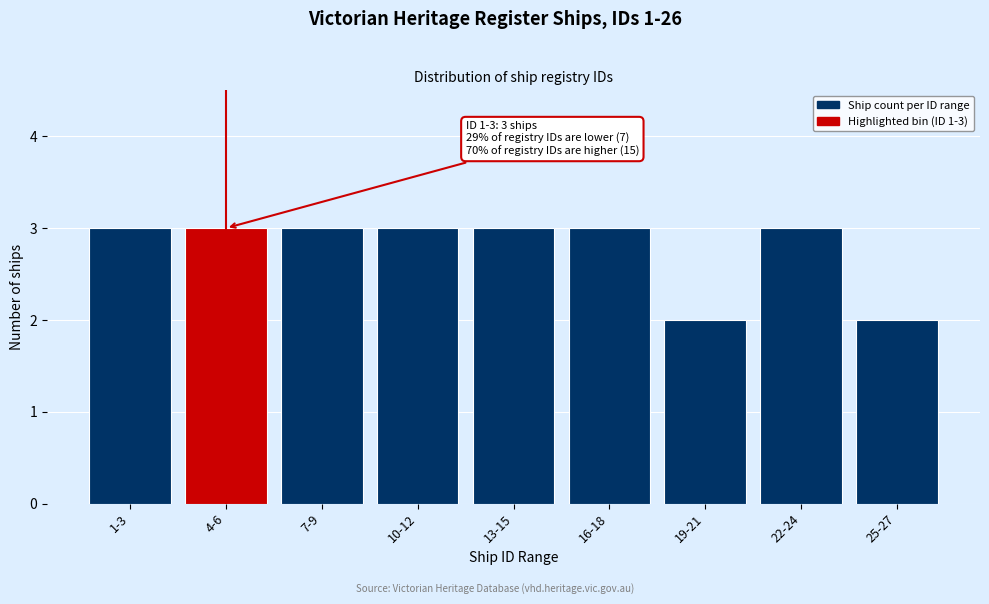

Reading left to right, what are all the values shown in this chart?

3	3	3	3	3	3	2	3	2